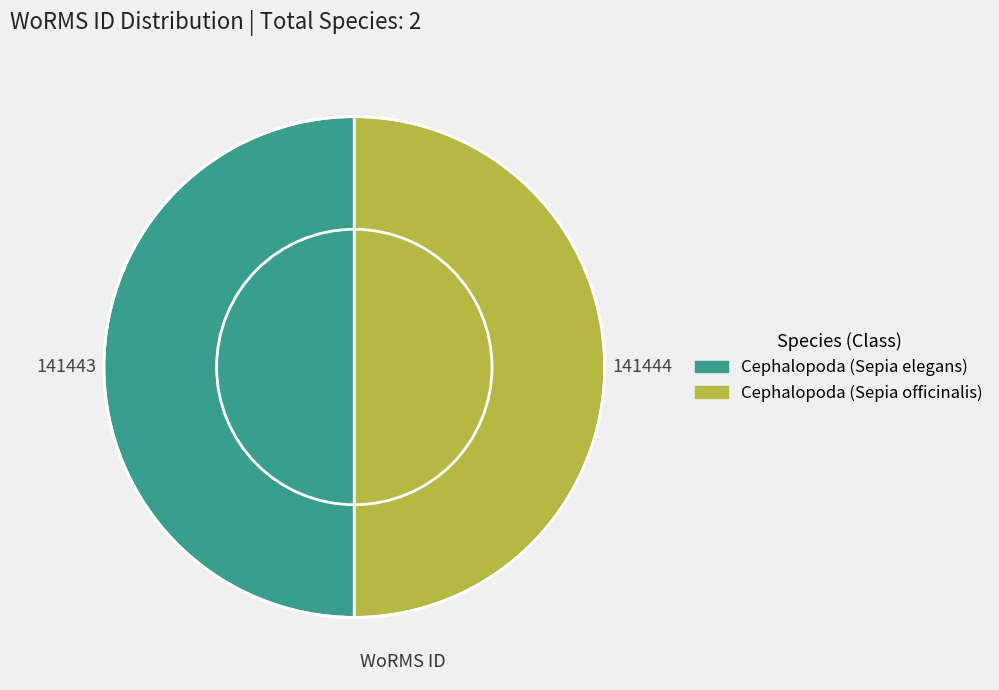

Approximately how many times larger is the value at Cephalopoda (Sepia officinalis) compared to Cephalopoda (Sepia elegans)?

1.0